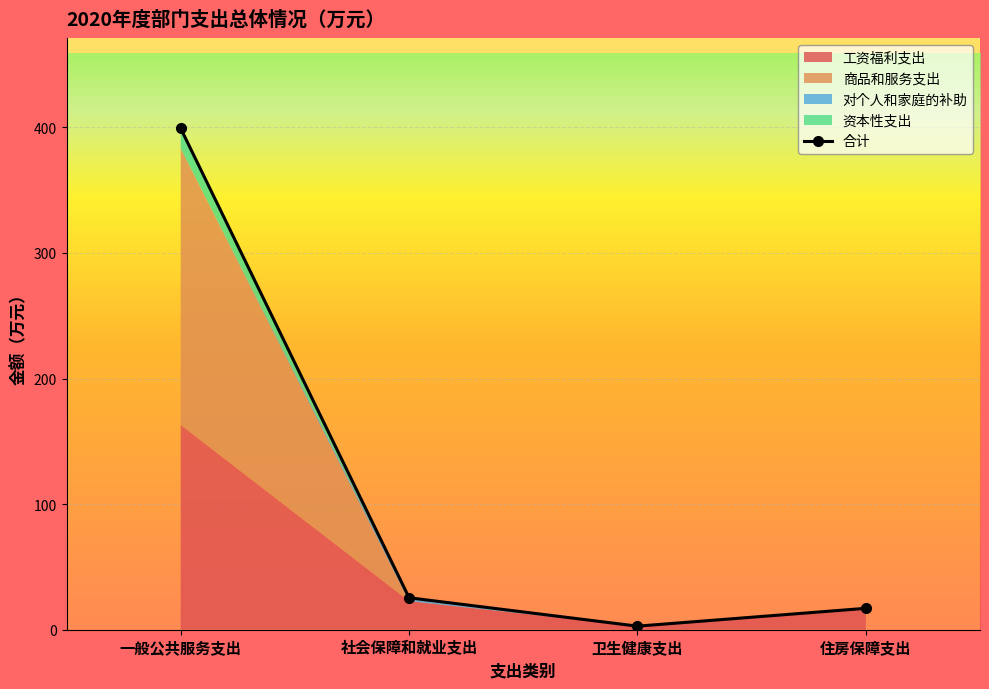

How many values are below 25?

2